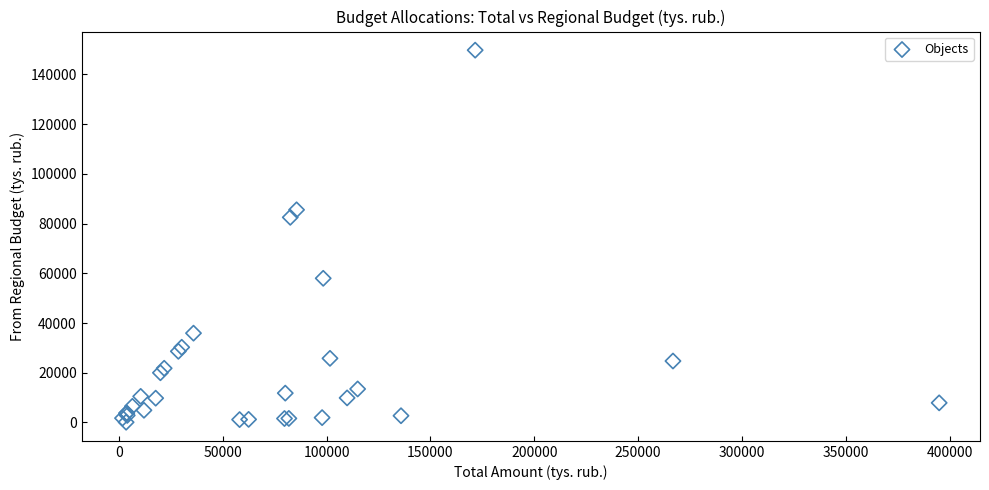

What Y value in the scatter plot is closest to 74939?

82522.5